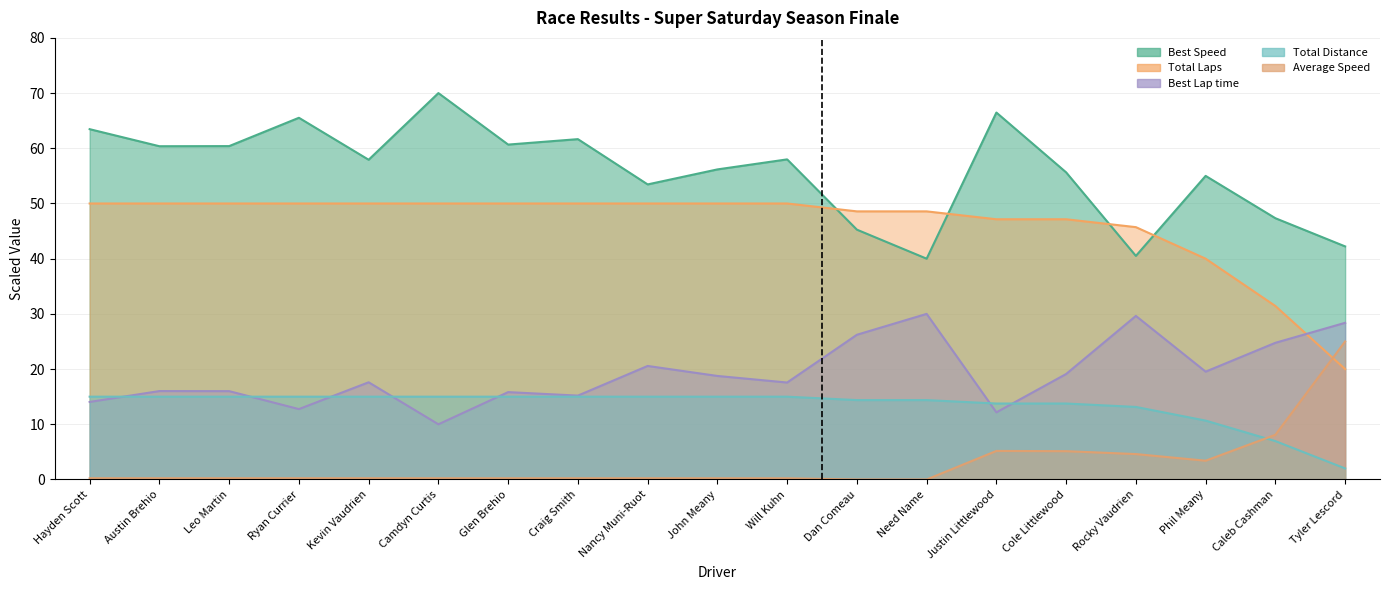

True or false: Average Speed and Best Speed cross at least once.

False